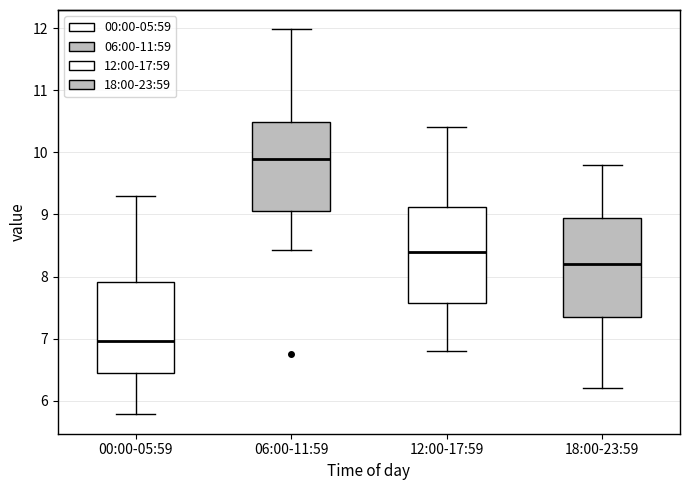

Which box's median line is the highest?

06:00-11:59